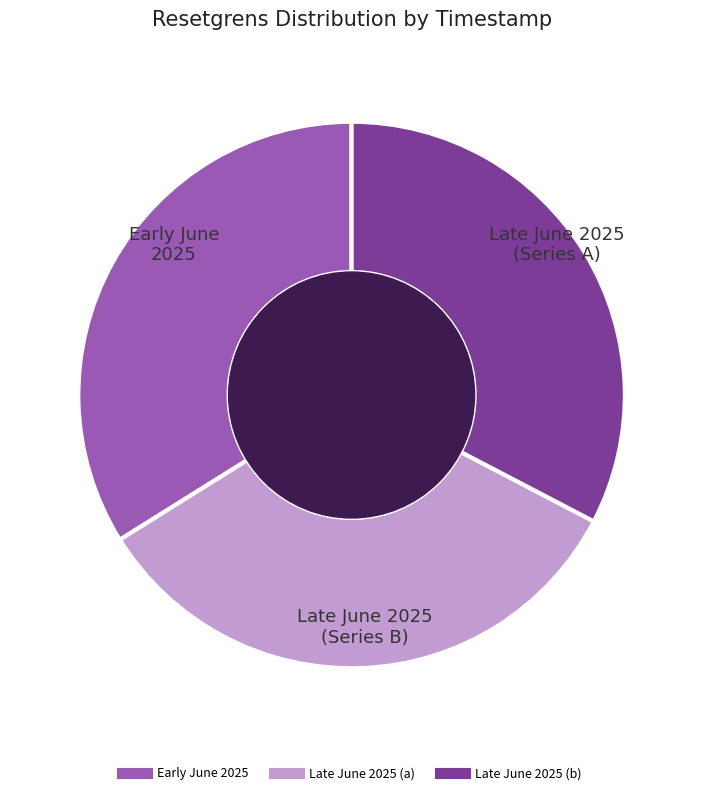

Count the number of slices in the pie.

3